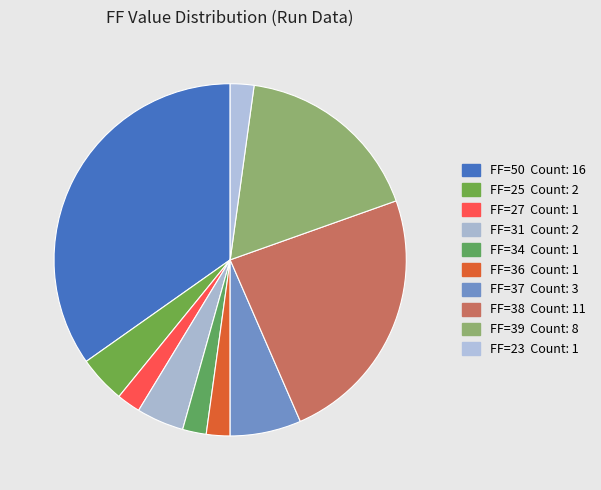

How many segments does this pie chart have?

10